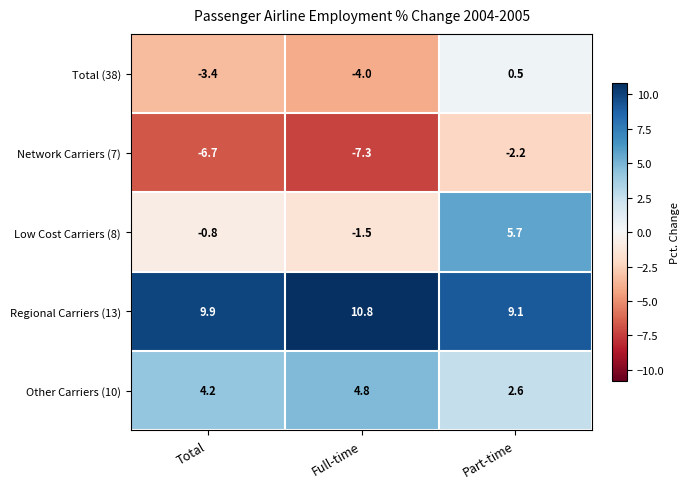

At which category is the sum across all series the highest?

Part-time